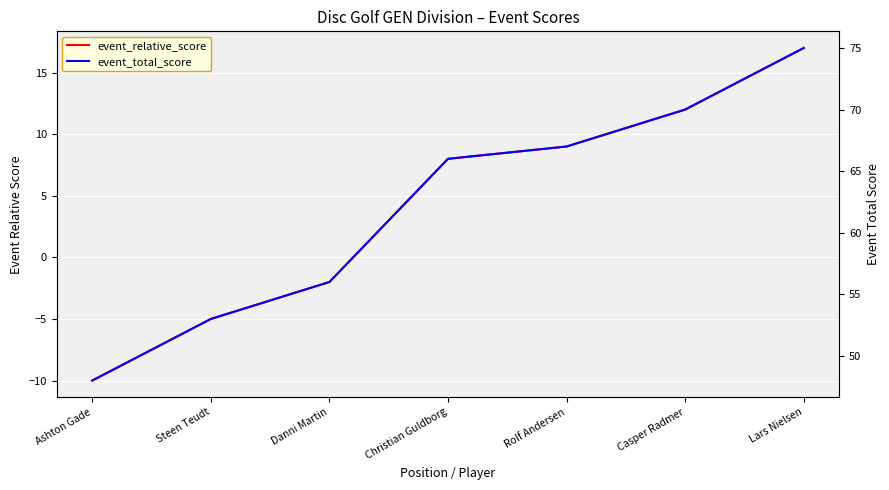

At which category does the chart reach its minimum across all series?

Ashton Gade